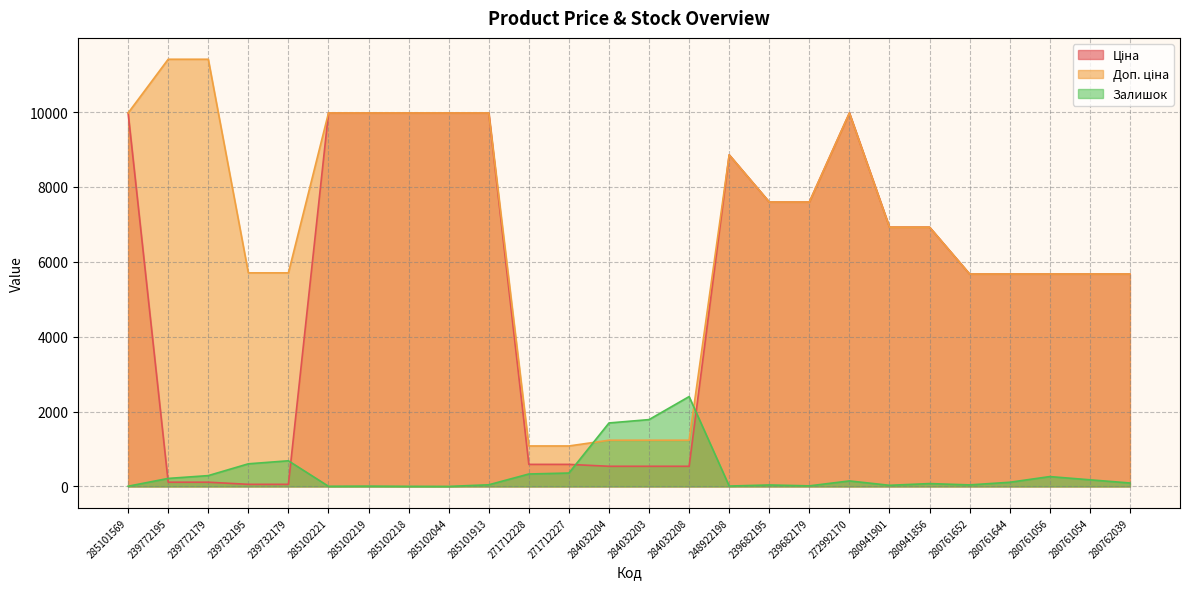

Reading left to right, what are all the values shown in this chart?

Ціна: 285101569=9975.0	239772195=114.1	239772179=114.1	239732195=57.0	239732179=57.0	285102221=9975.0	285102219=9975.0	285102218=9975.0	285102044=9975.0	285101913=9975.0	271712228=589.9	271712227=589.9	284032204=539.0	284032203=539.0	284032208=539.0	248922198=8856.7	239682195=7596.5	239682179=7596.5	272992170=9975.0	280941901=6925.7	280941856=6925.7	280761652=5673.8	280761644=5673.8	280761056=5673.8	280761054=5673.8	280762039=5673.8
Доп. ціна: 285101569=9975.0	239772195=11410.0	239772179=11410.0	239732195=5705.0	239732179=5705.0	285102221=9975.0	285102219=9975.0	285102218=9975.0	285102044=9975.0	285101913=9975.0	271712228=1081.7	271712227=1081.7	284032204=1235.4	284032203=1235.4	284032208=1235.4	248922198=8856.7	239682195=7596.5	239682179=7596.5	272992170=9975.0	280941901=6925.7	280941856=6925.7	280761652=5673.8	280761644=5673.8	280761056=5673.8	280761054=5673.8	280762039=5673.8
Залишок: 285101569=7.0	239772195=215.0	239772179=290.0	239732195=605.0	239732179=686.0	285102221=5.0	285102219=9.0	285102218=3.0	285102044=1.0	285101913=45.0	271712228=333.0	271712227=359.0	284032204=1696.0	284032203=1786.0	284032208=2401.0	248922198=11.0	239682195=40.0	239682179=16.0	272992170=148.0	280941901=31.0	280941856=77.0	280761652=42.0	280761644=112.0	280761056=264.0	280761054=178.0	280762039=93.0